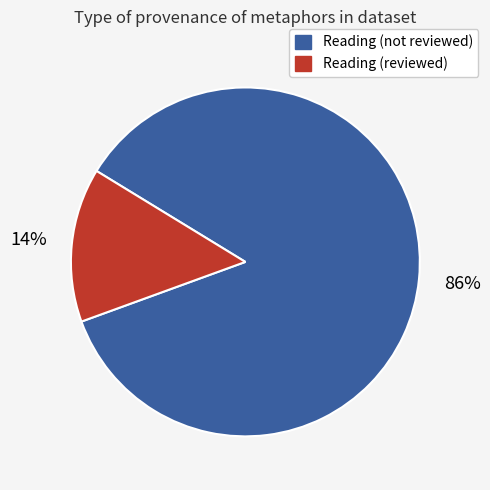

How many segments does this pie chart have?

2